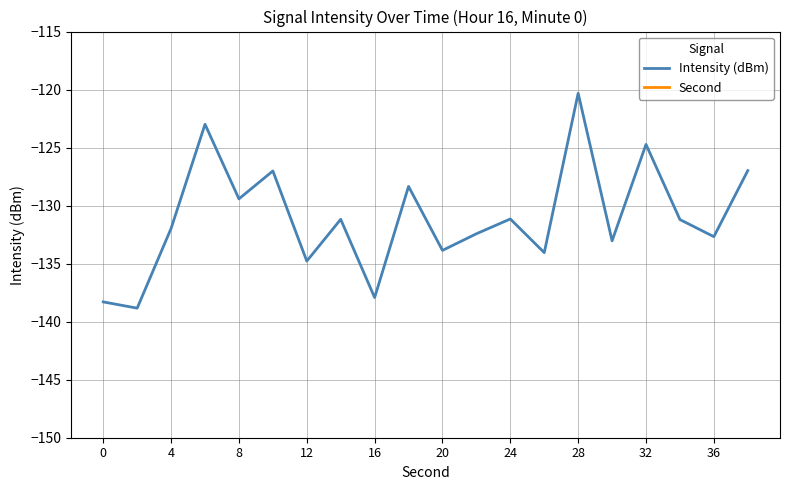

True or false: Intensity (dBm) and Second cross at least once.

False